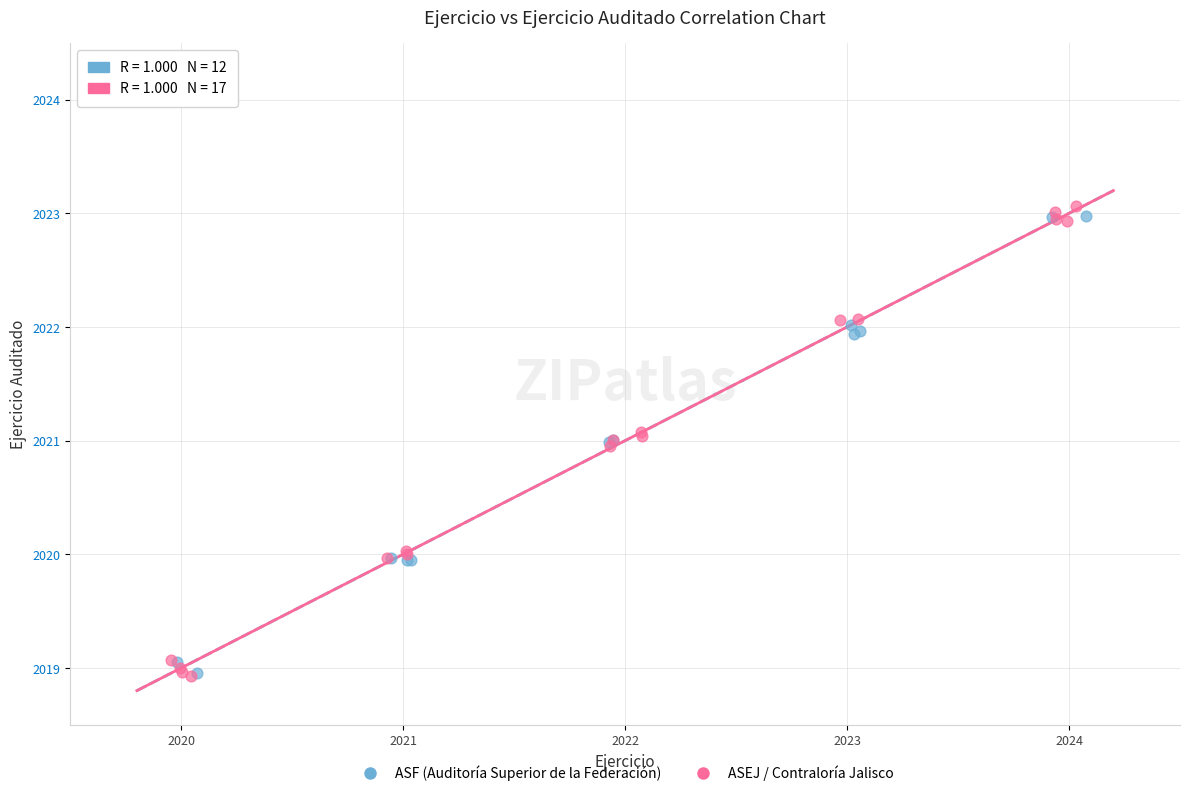

Which series has the widest spread of Y values?

ASEJ / Contraloría Jalisco